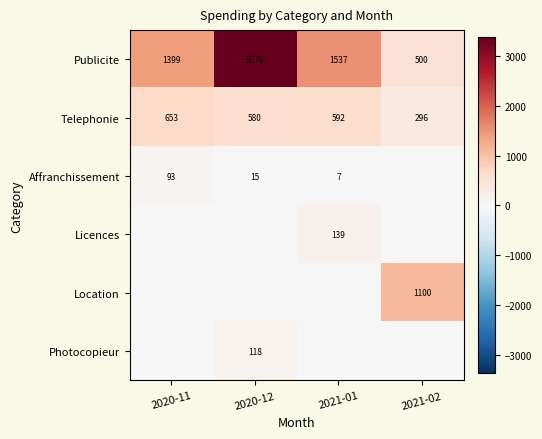

The Affranchissement series shows 7 at 2021-01. True or false?

True